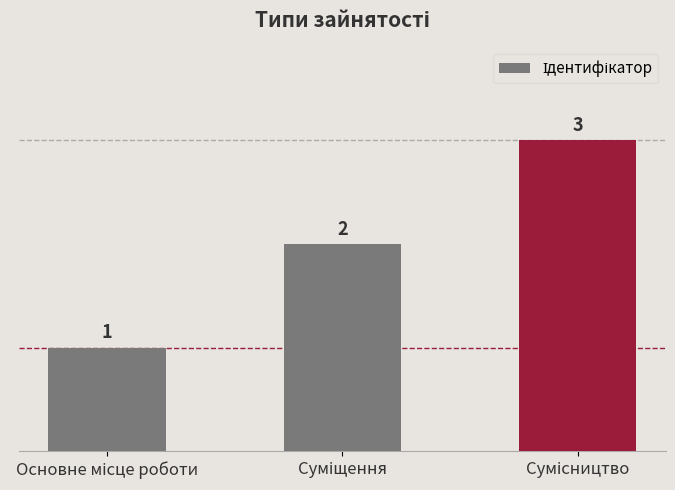

What is the value of the 2nd bar from the left?

2